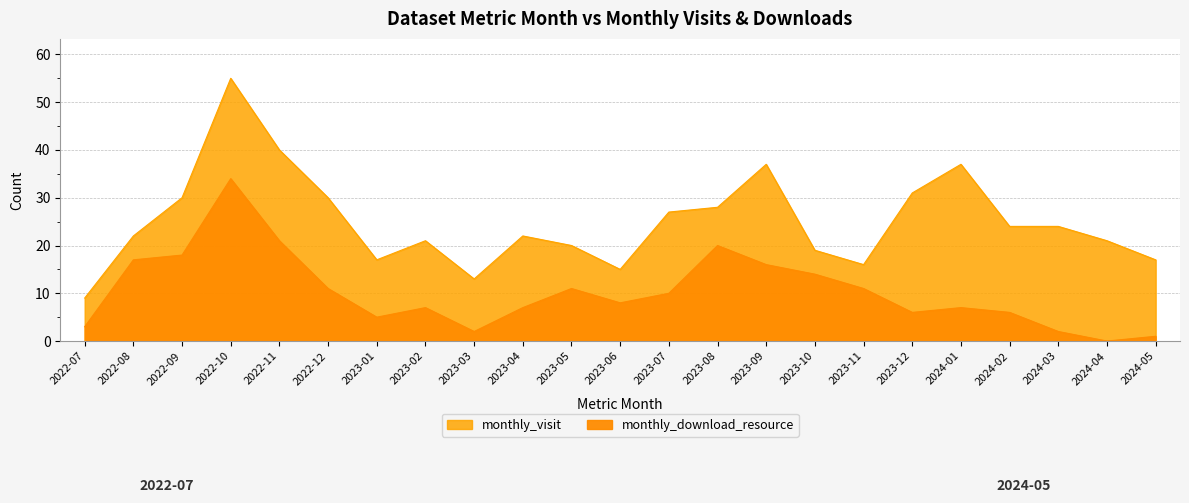

The monthly_visit series shows 48 at 2022-12. True or false?

False